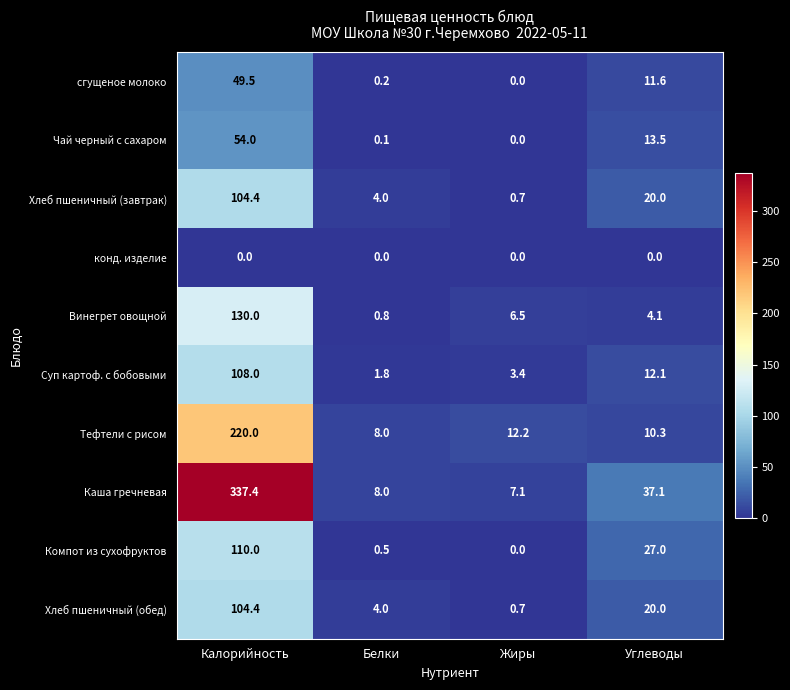

The Компот из сухофруктов series shows 51.7 at Калорийность. True or false?

False